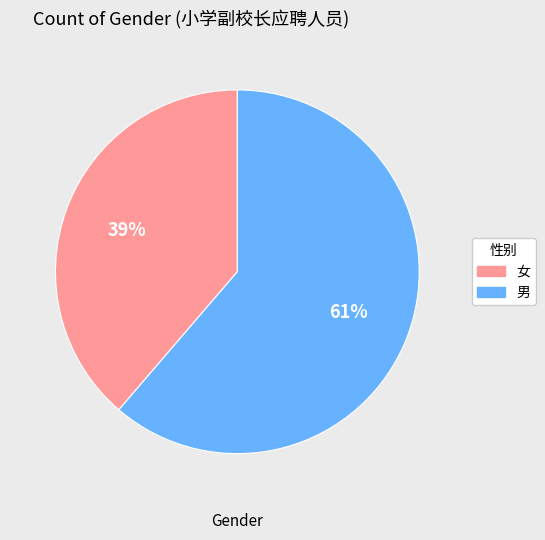

Rank the categories by value from lowest to highest.

女, 男